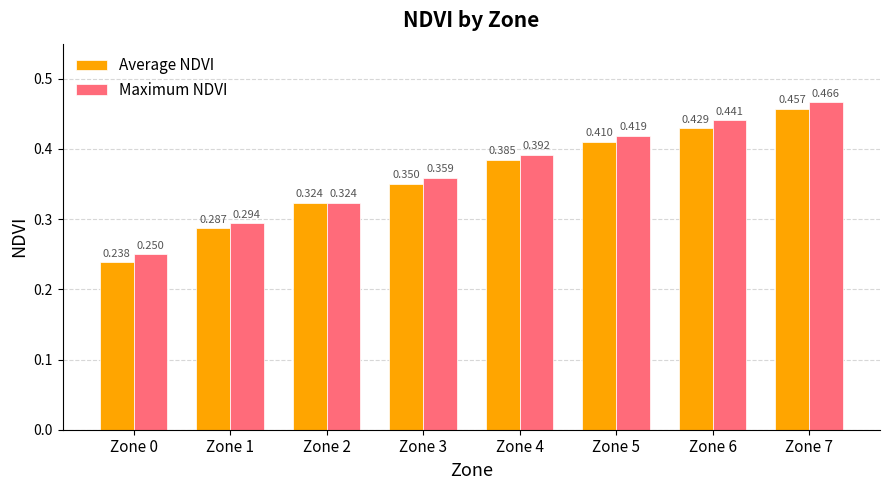

Between Zone 0 and Zone 1, which series saw the biggest shift?

Average NDVI